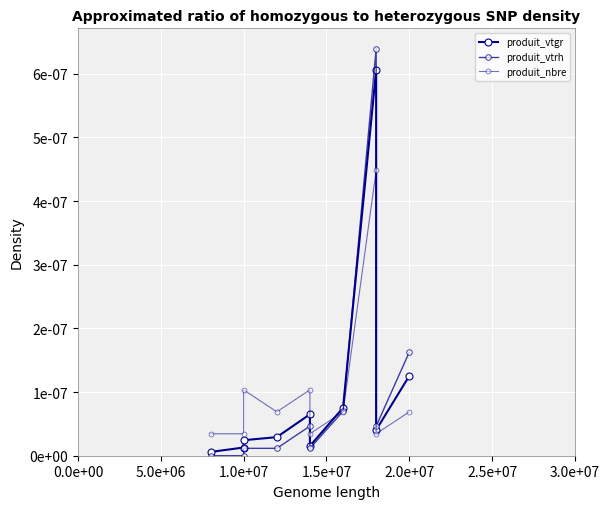

What are all the series names shown in the legend?

produit_vtgr, produit_vtrh, produit_nbre